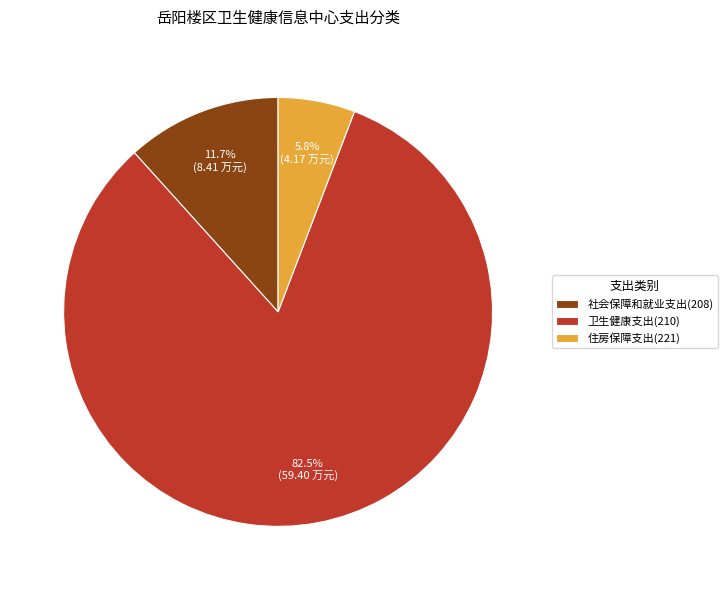

Does any single category account for the majority?

Yes